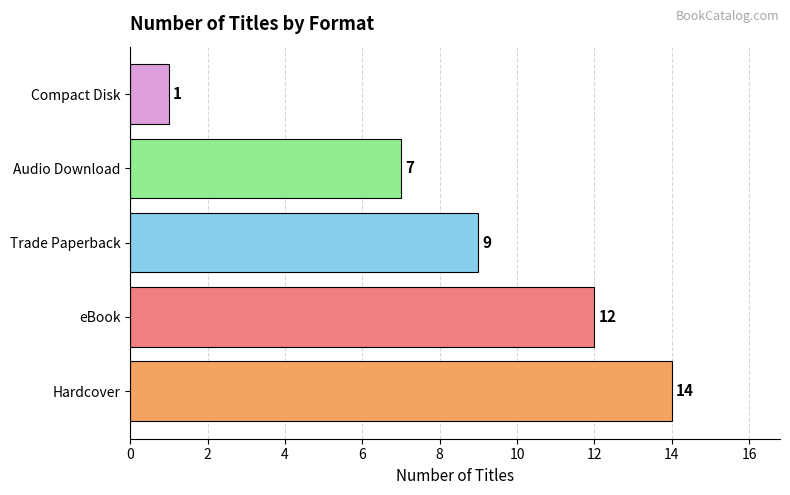

Count the number of data series in this chart.

1